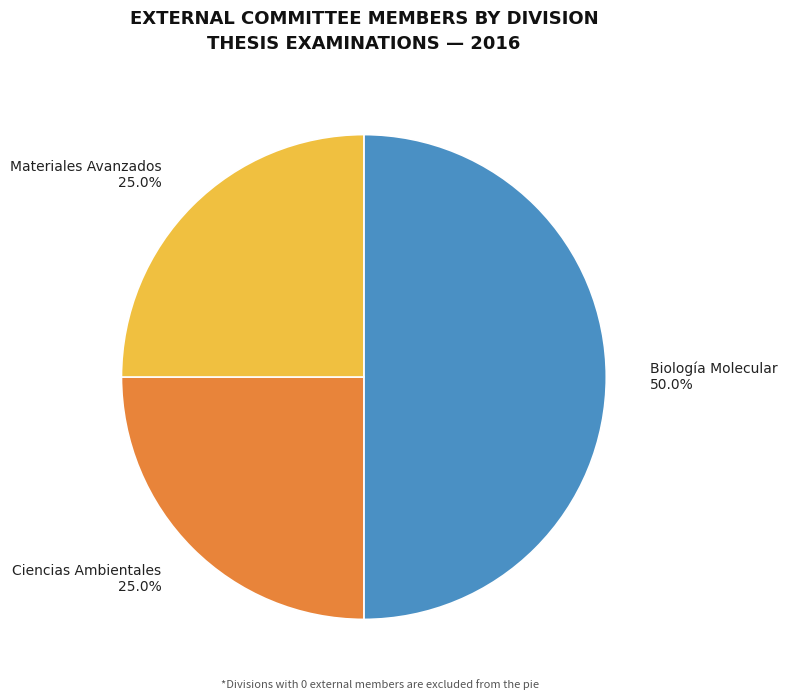

Which slice is the largest?

Biología Molecular